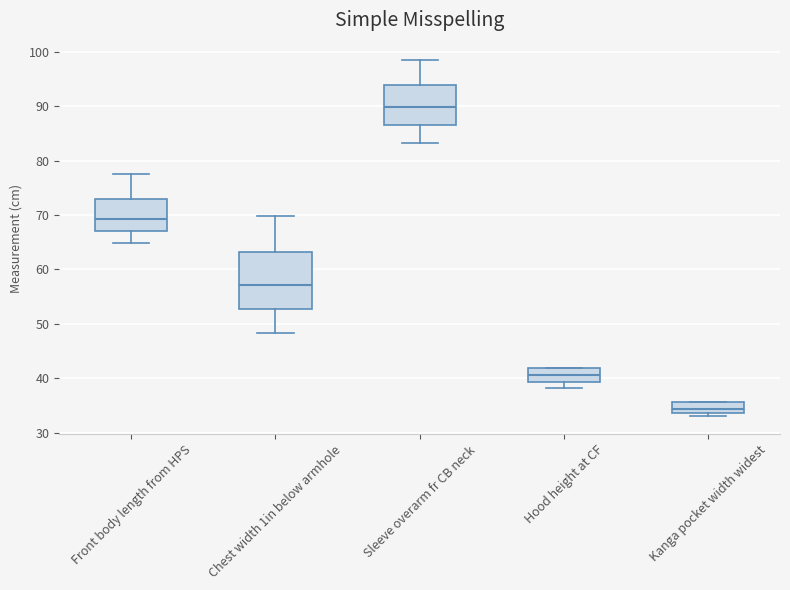

Reading left to right, transcribe this box plot: for each box, give where its median line is, the range the box spans, and where its two whiskers end, as read against the y-axis. The values are not printed on the chart, so give them approximately, as read against the axis.

Front body length from HPS: median 69, box 67 to 73, whiskers 65 to 77
Chest width 1in below armhole: median 57, box 53 to 63, whiskers 48 to 70
Sleeve overarm fr CB neck: median 90, box 87 to 94, whiskers 83 to 98
Hood height at CF: median 41, box 39 to 42, whiskers 38 to 42
Kanga pocket width widest: median 34 (just above the box's lower edge), box 34 to 36, whiskers 33 to 36